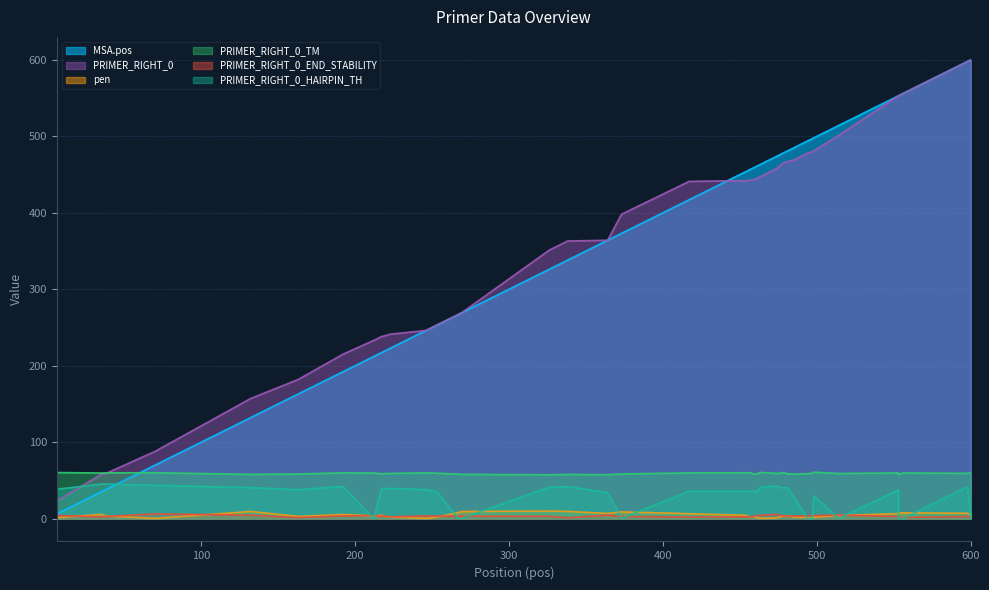

What is the value of the PRIMER_RIGHT_0_HAIRPIN_TH point at the 24th from the left?

35.6